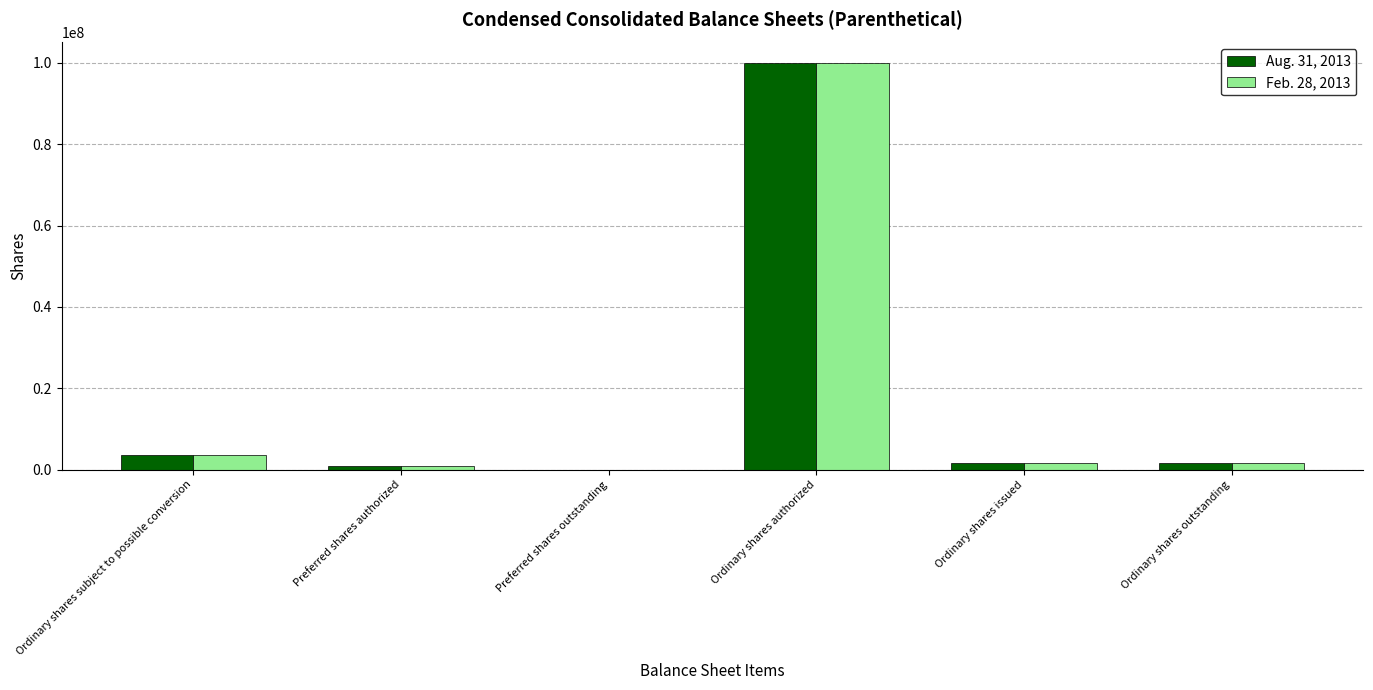

At which label does Aug. 31, 2013 first exceed 1575001?

Ordinary shares subject to possible conversion